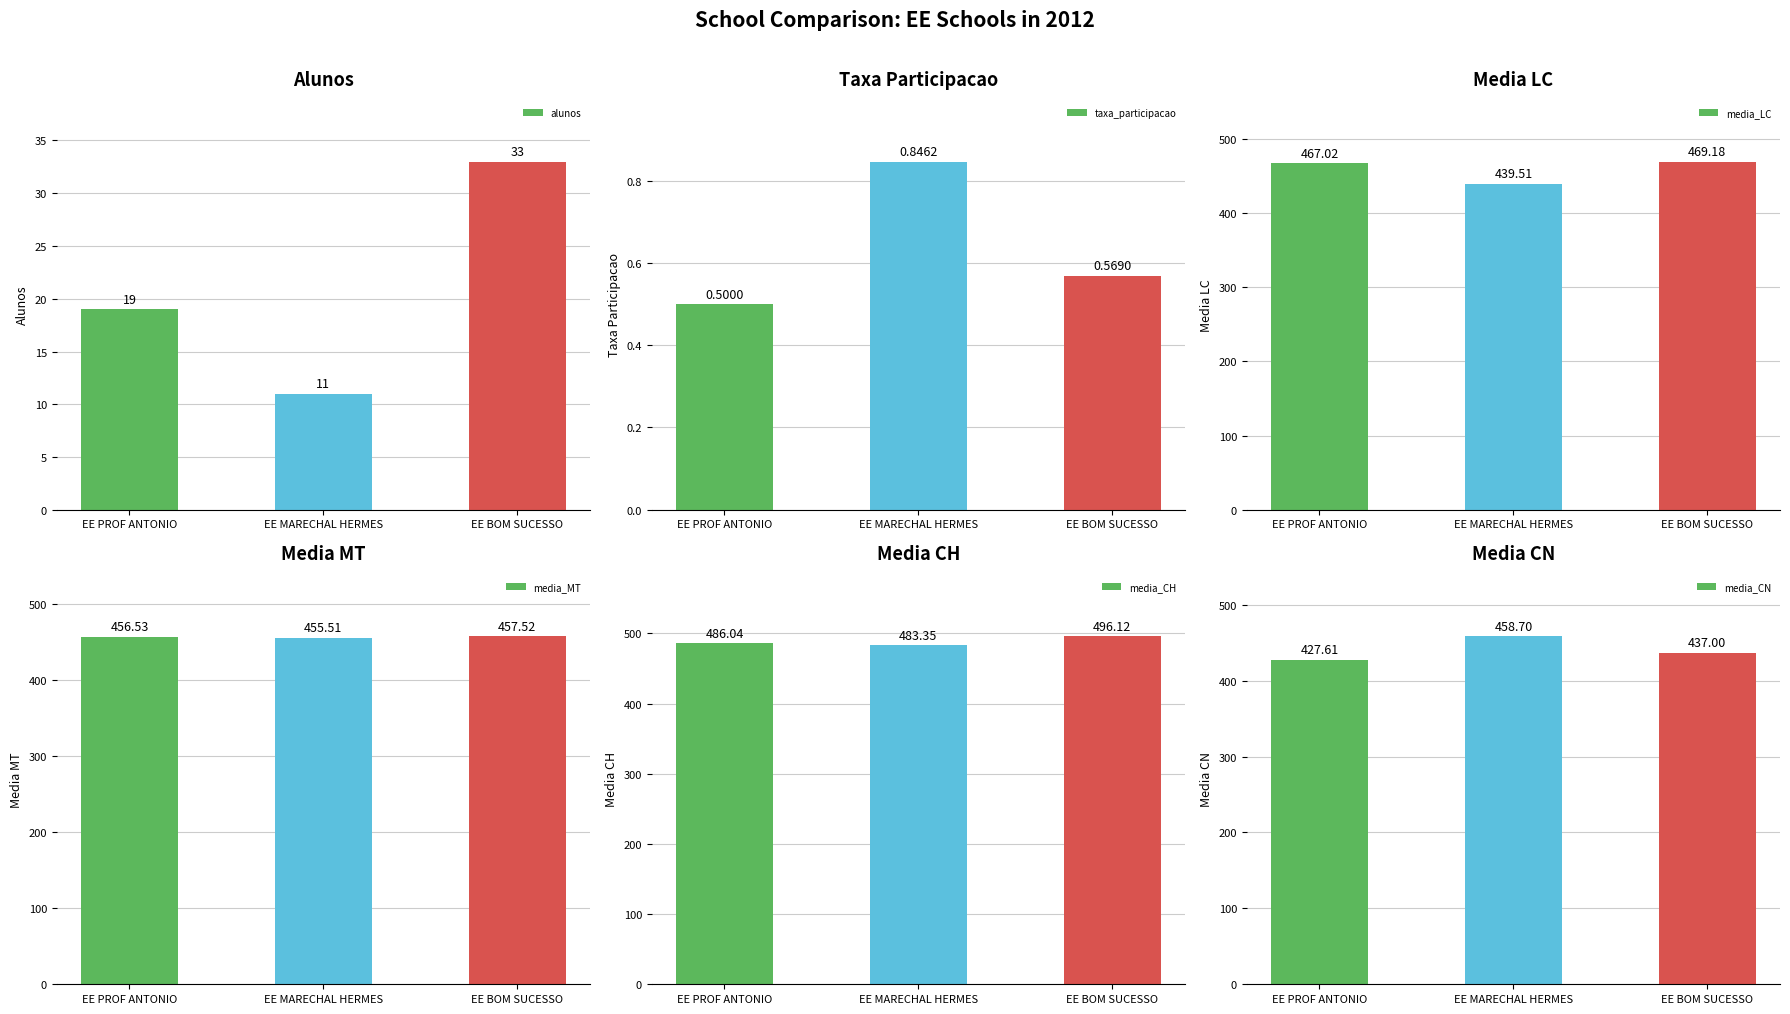

At which category is the sum across all series the highest?

EE BOM SUCESSO